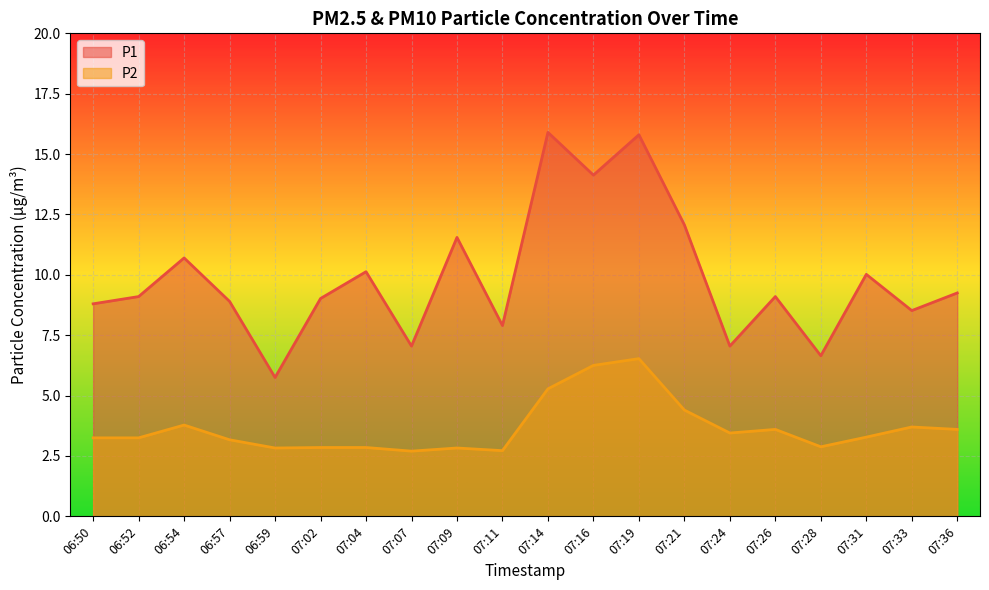

How many lines are shown in the chart?

2